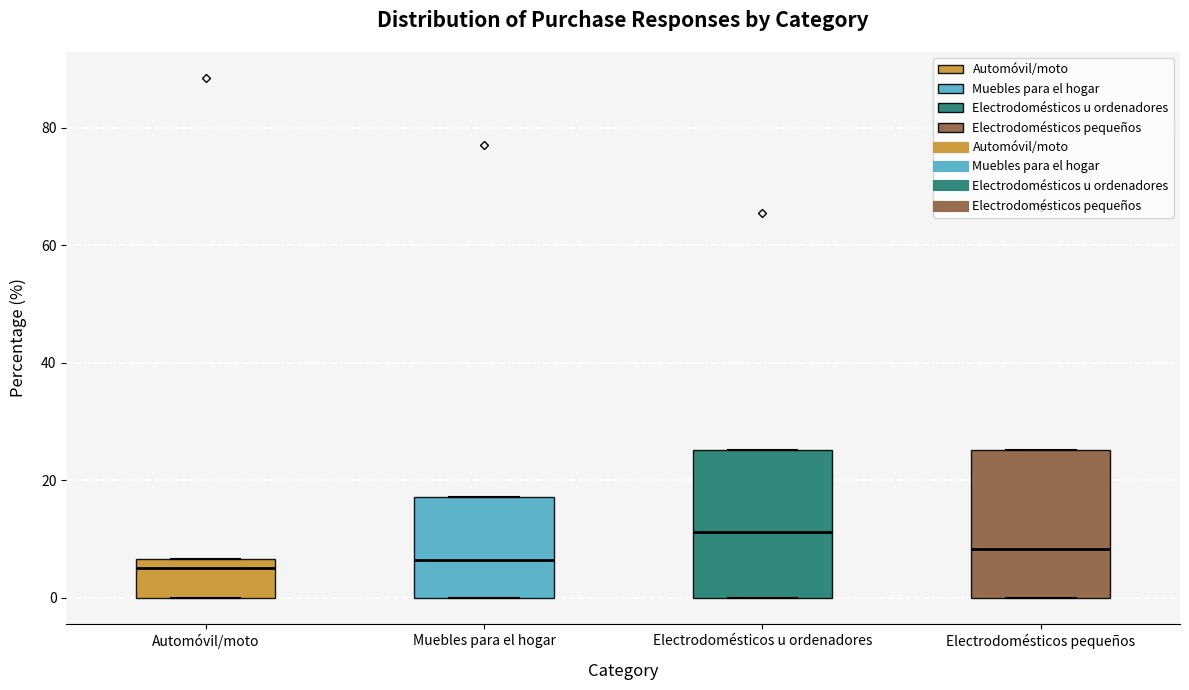

Reading left to right, read every box against the y-axis: the position of its median line, the range the box covers, and the ends of its whiskers. The values are not printed on the chart, so give them approximately, as read against the axis.

Automóvil/moto: median 6 (just below the box's upper edge), box 0 to 6, whiskers 0 to 6
Muebles para el hogar: median 6, box 0 to 18, whiskers 0 to 18
Electrodomésticos u ordenadores: median 12, box 0 to 26, whiskers 0 to 26
Electrodomésticos pequeños: median 8, box 0 to 26, whiskers 0 to 26